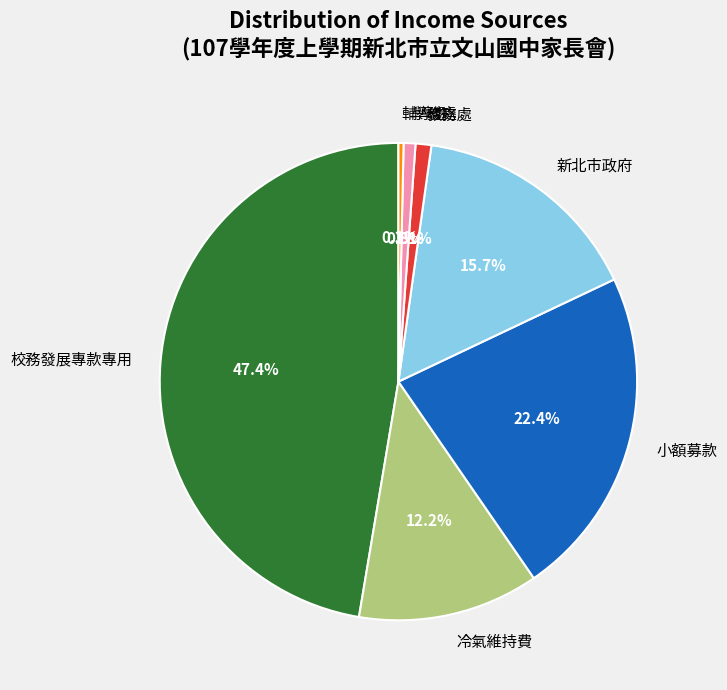

Does any single category account for the majority?

No